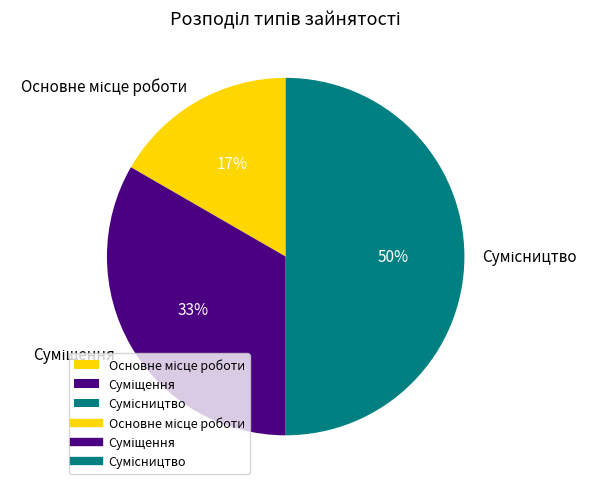

To the nearest percent, what is the average slice percentage?

33%